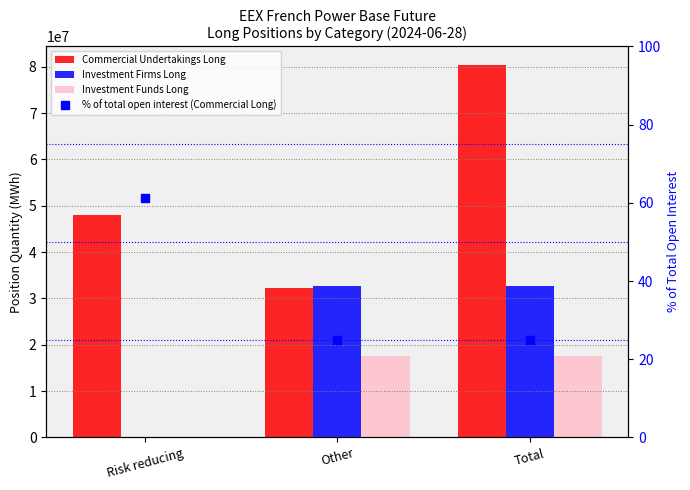

The Investment Firms Long series shows 32603724.0 at Other. True or false?

True